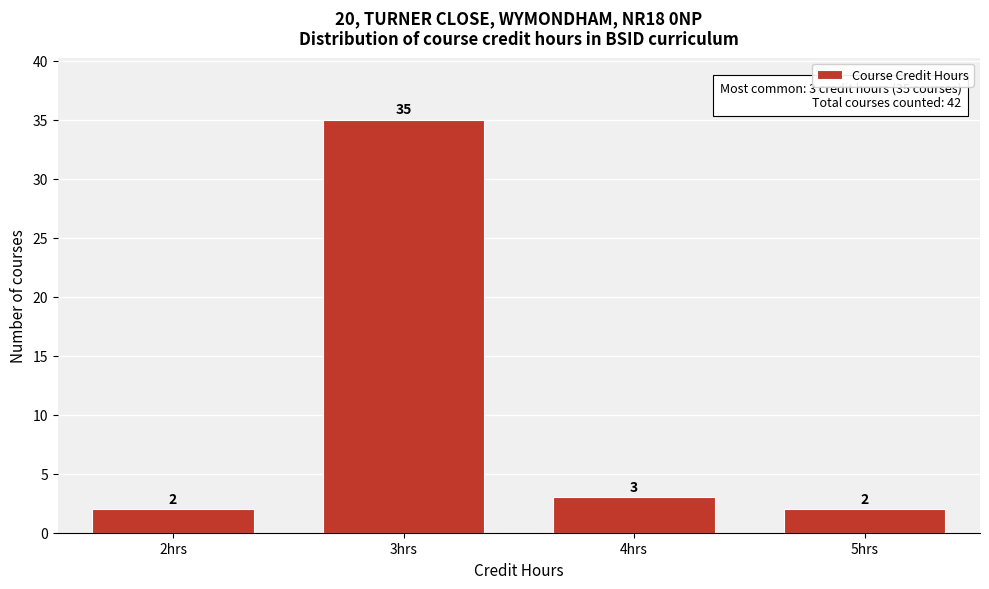

Reading left to right, transcribe all the data shown in this chart.

2hrs=2	3hrs=35	4hrs=3	5hrs=2